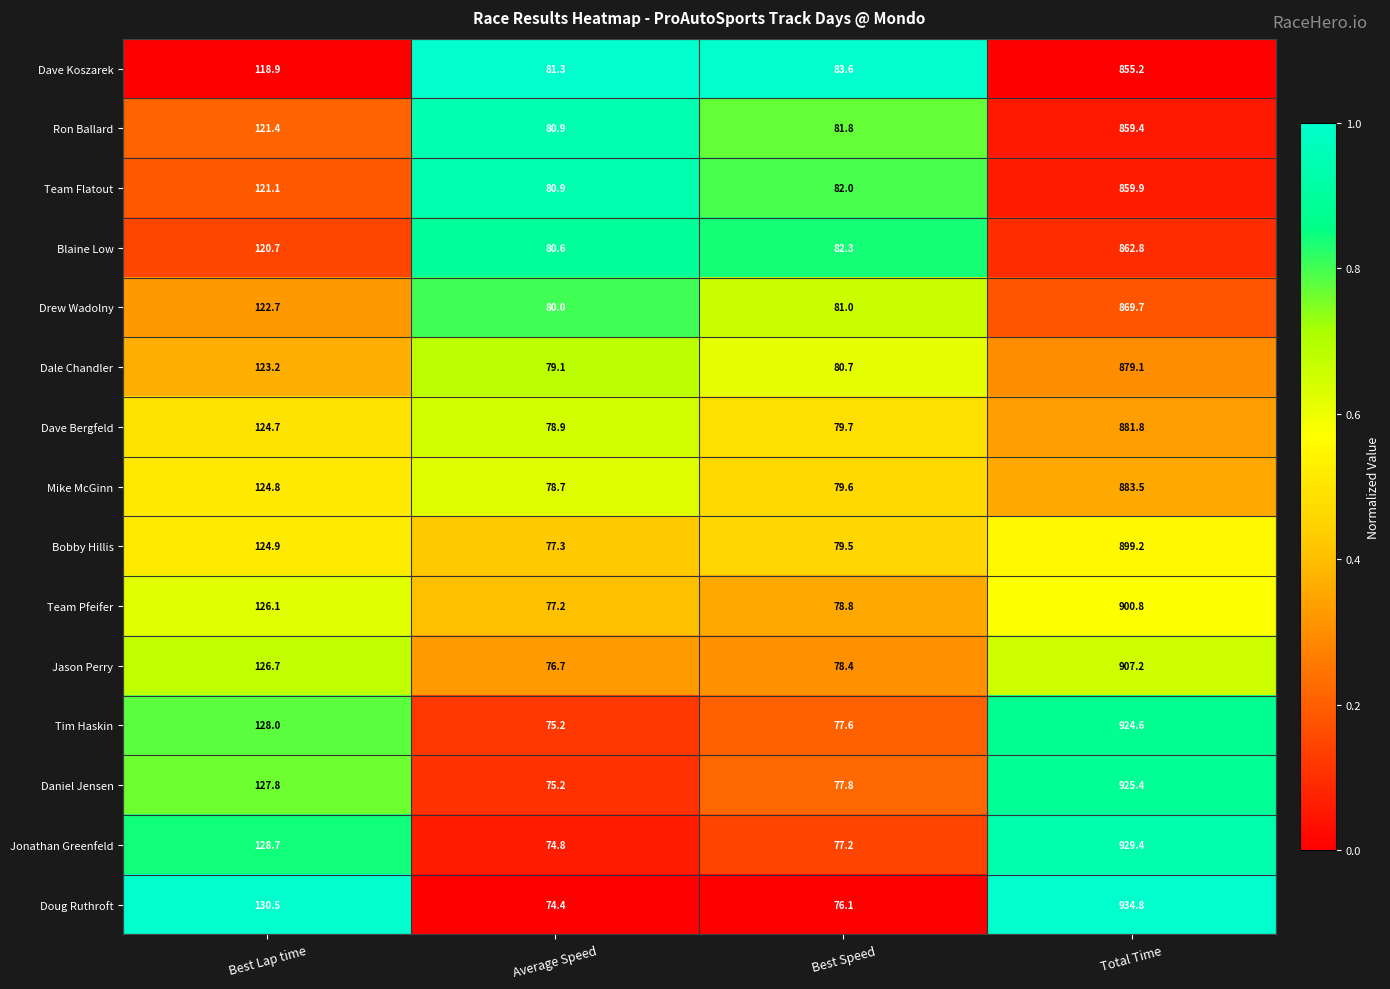

Between Best Lap time and Average Speed, which series saw the biggest shift?

Doug Ruthroft